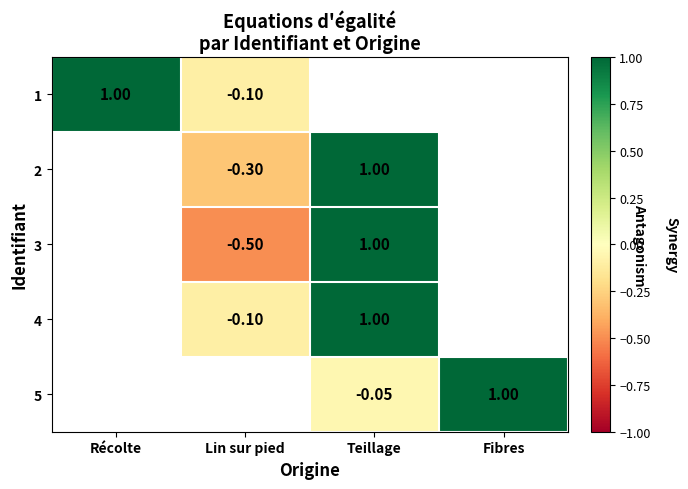

Is the value of 4 at Teillage greater than the value of 1 at Lin sur pied?

Yes